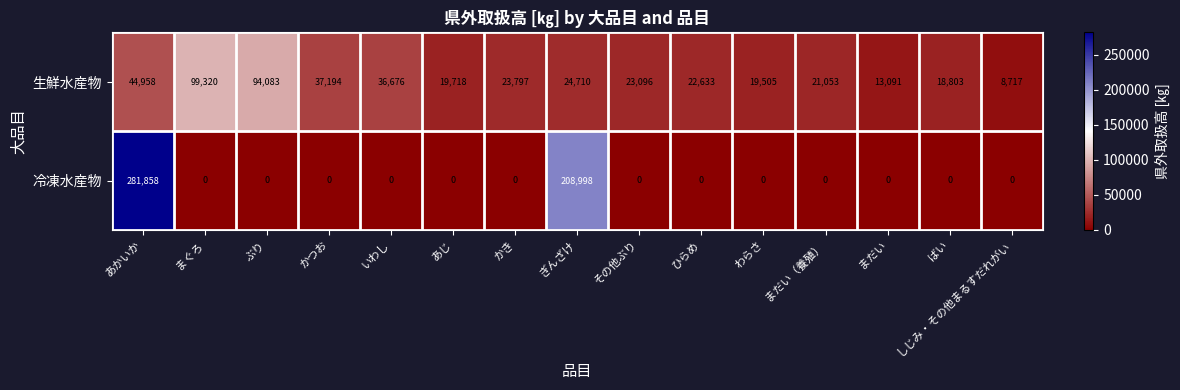

Is it true that 冷凍水産物 equals 0 at あじ?

True